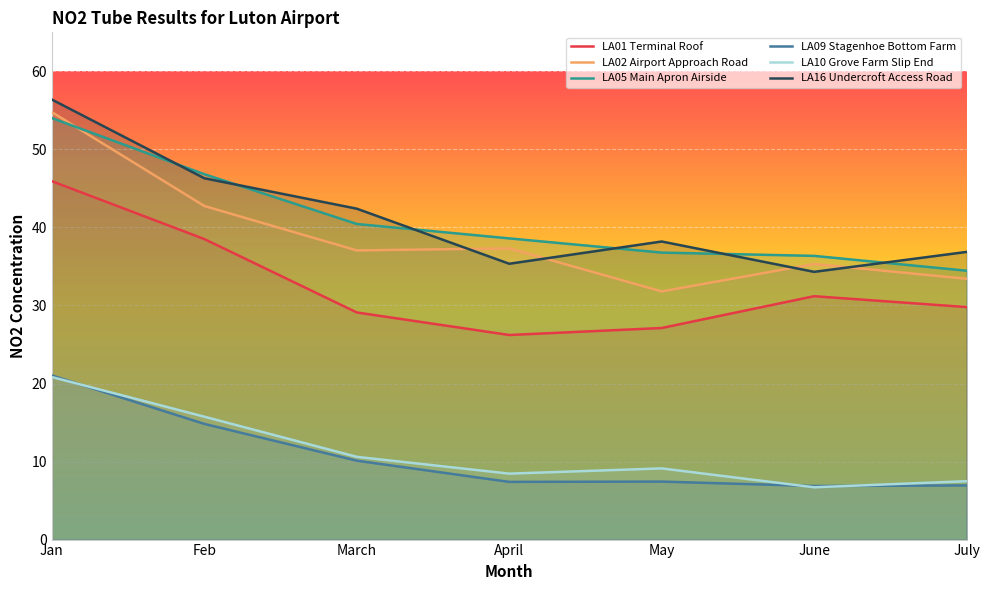

What is the maximum value shown in the chart?

56.4